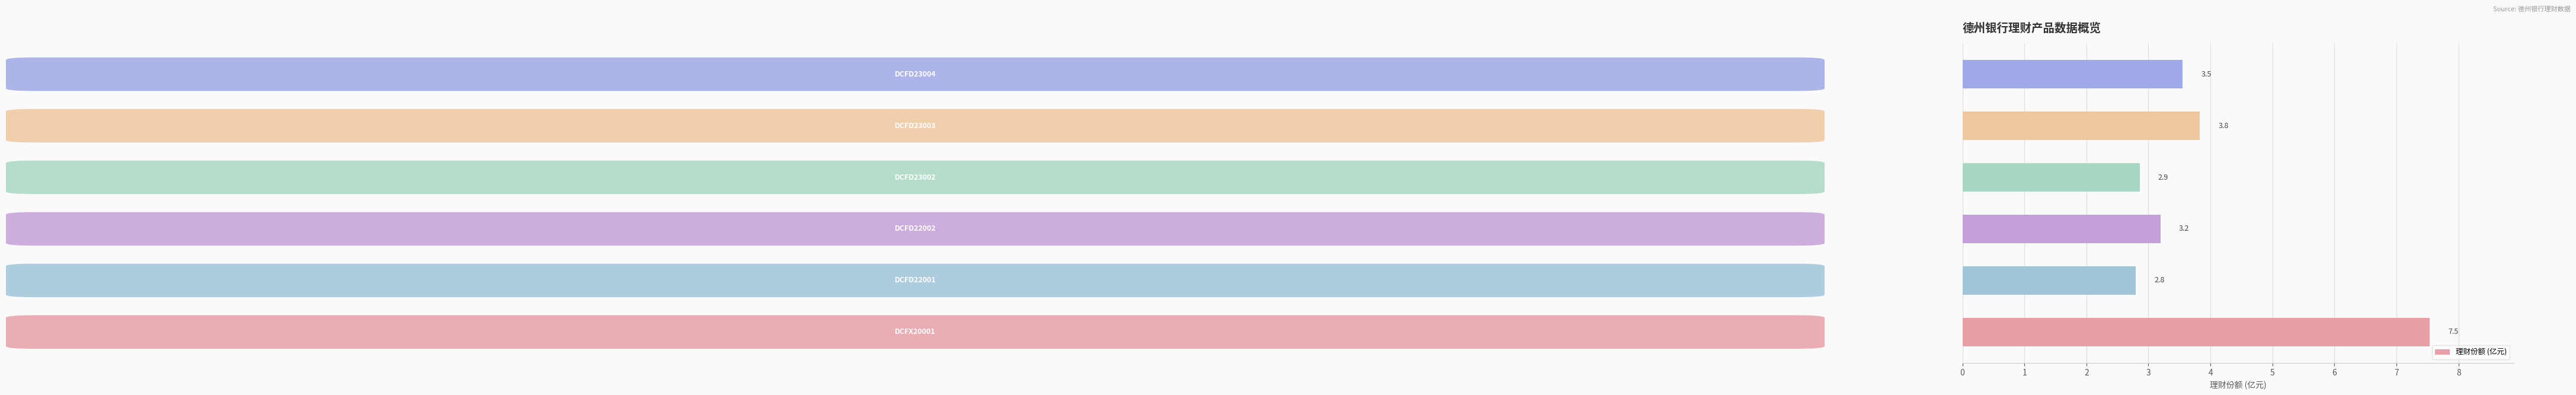

Reading top to bottom, transcribe all the data shown in this chart.

3.5	3.8	2.9	3.2	2.8	7.5